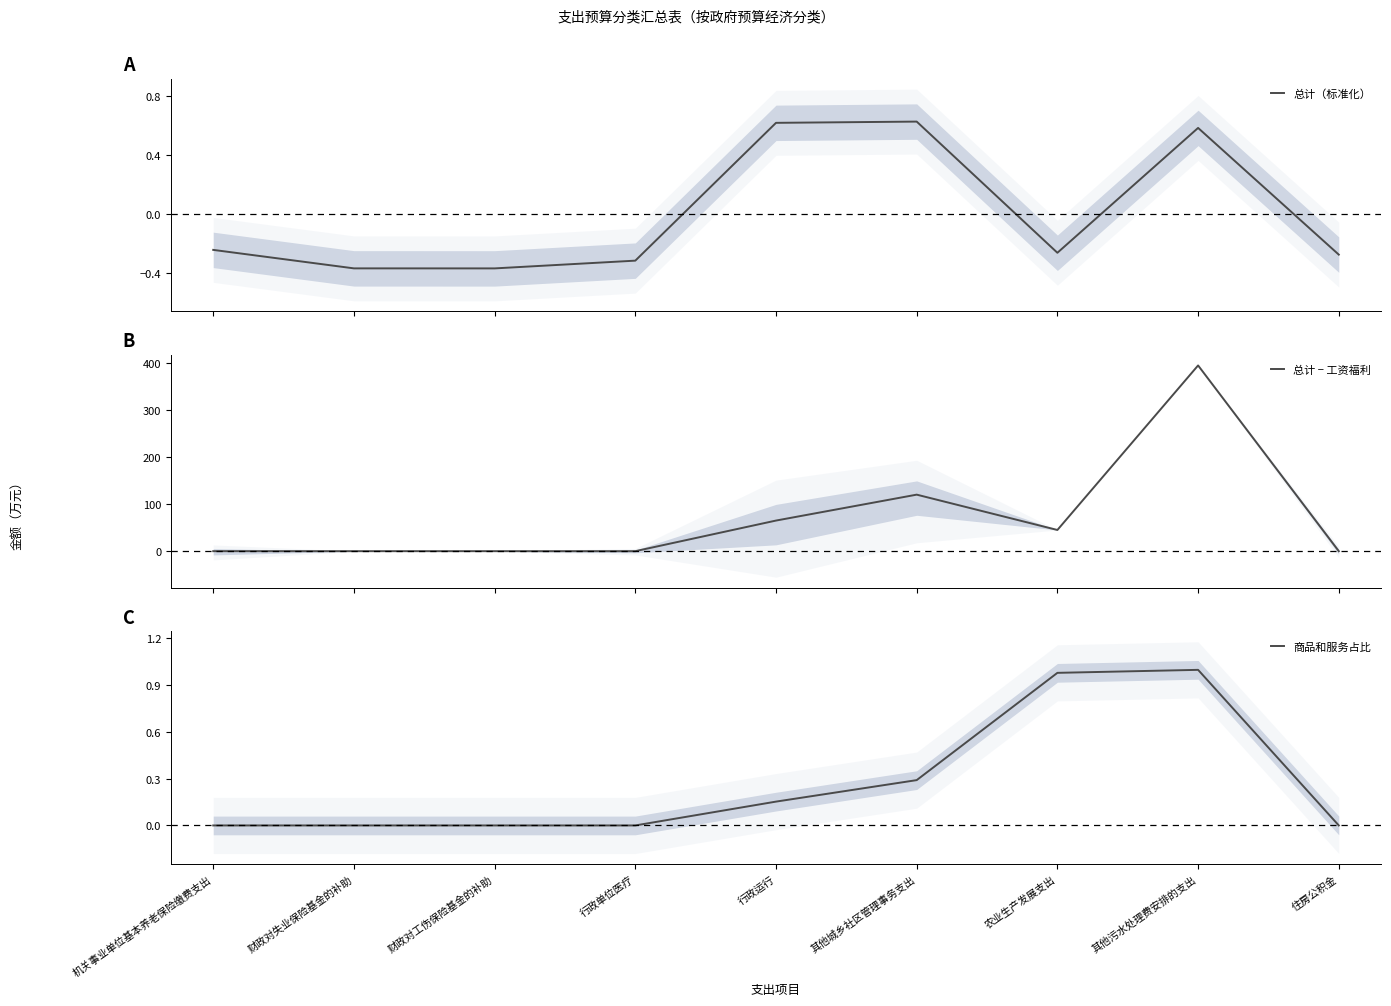

What is the minimum value shown in the chart?

-0.4